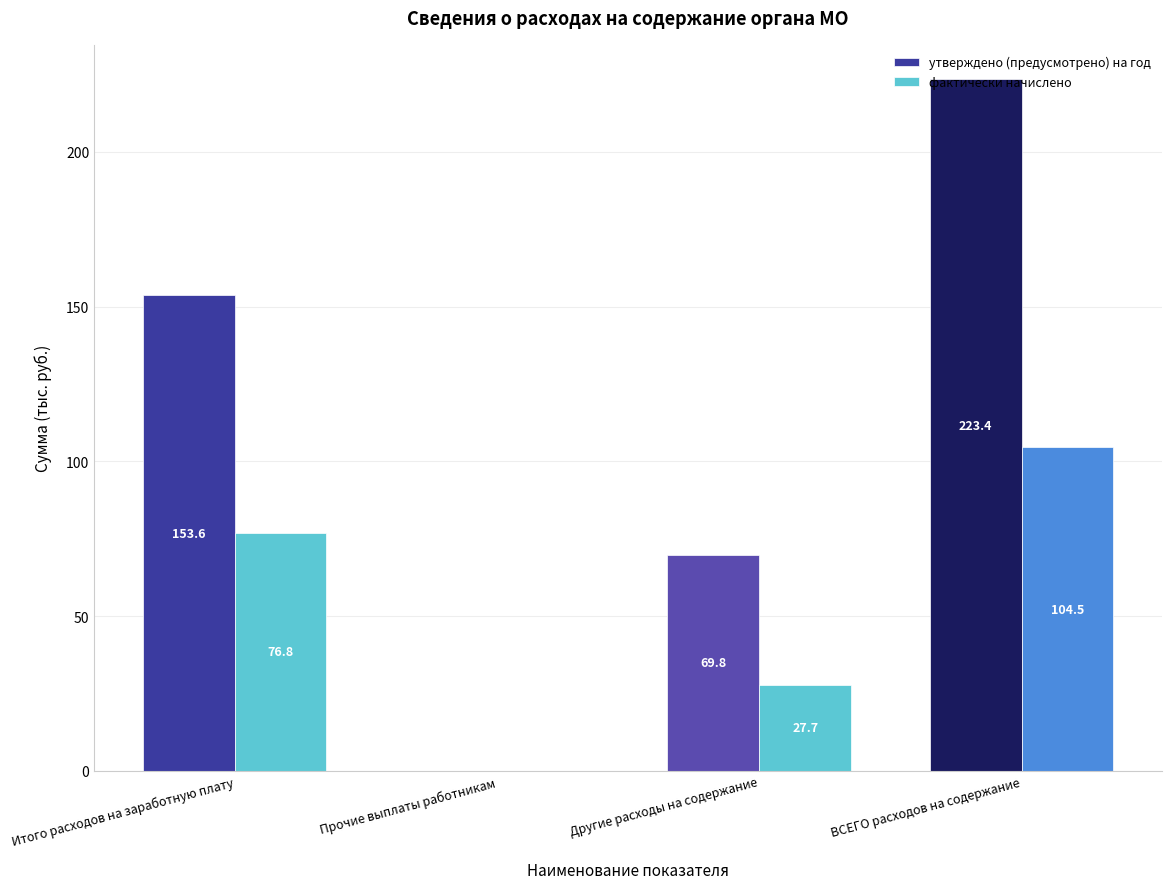

What position from the right is ВСЕГО расходов на содержание?

1